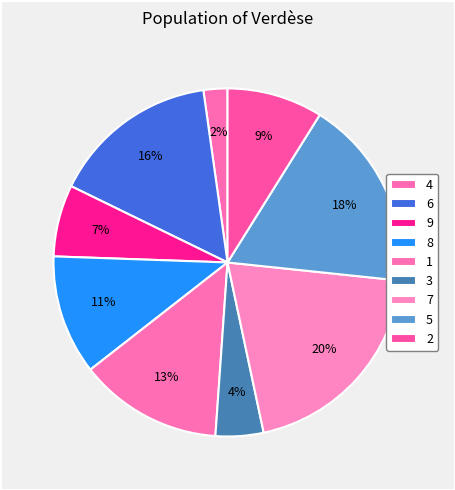

Which has a higher value, 3 or 1?

1